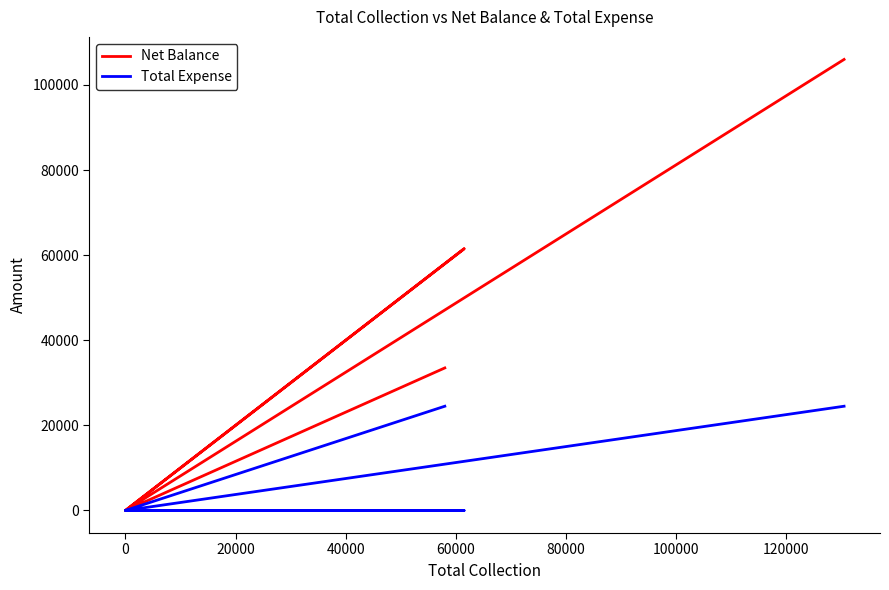

What is the value of the Total Expense point at the 6th from the left?

24500